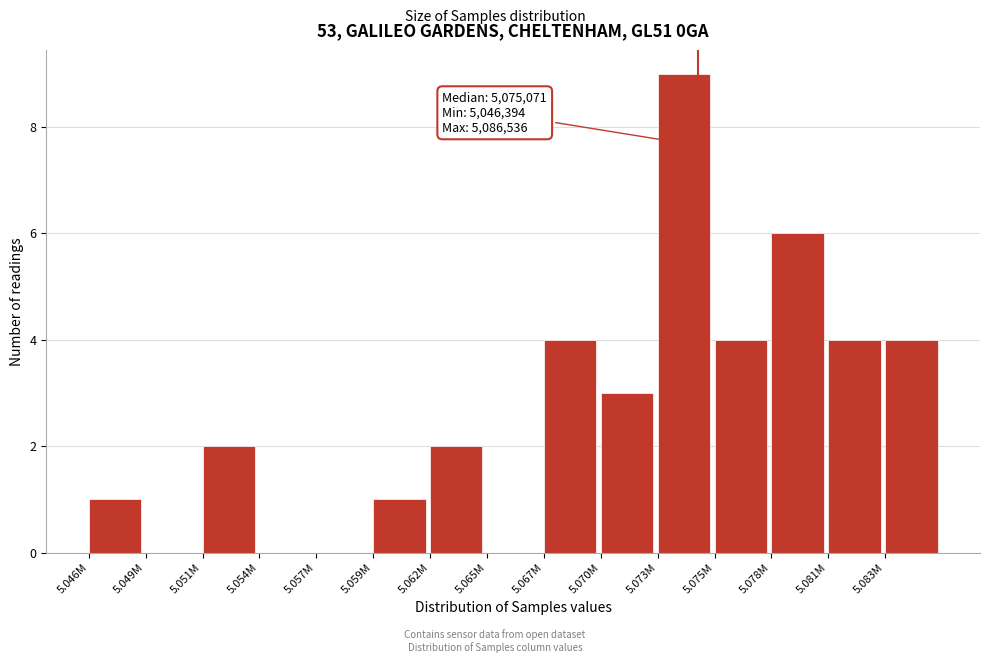

Reading left to right, list all the values displayed in this chart.

5.046M=1	5.049M=0	5.051M=2	5.054M=0	5.057M=0	5.059M=1	5.062M=2	5.065M=0	5.067M=4	5.070M=3	5.073M=9	5.075M=4	5.078M=6	5.081M=4	5.083M=4